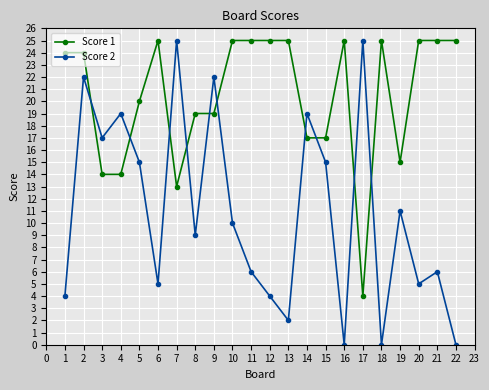

How many data points does each series have?

22